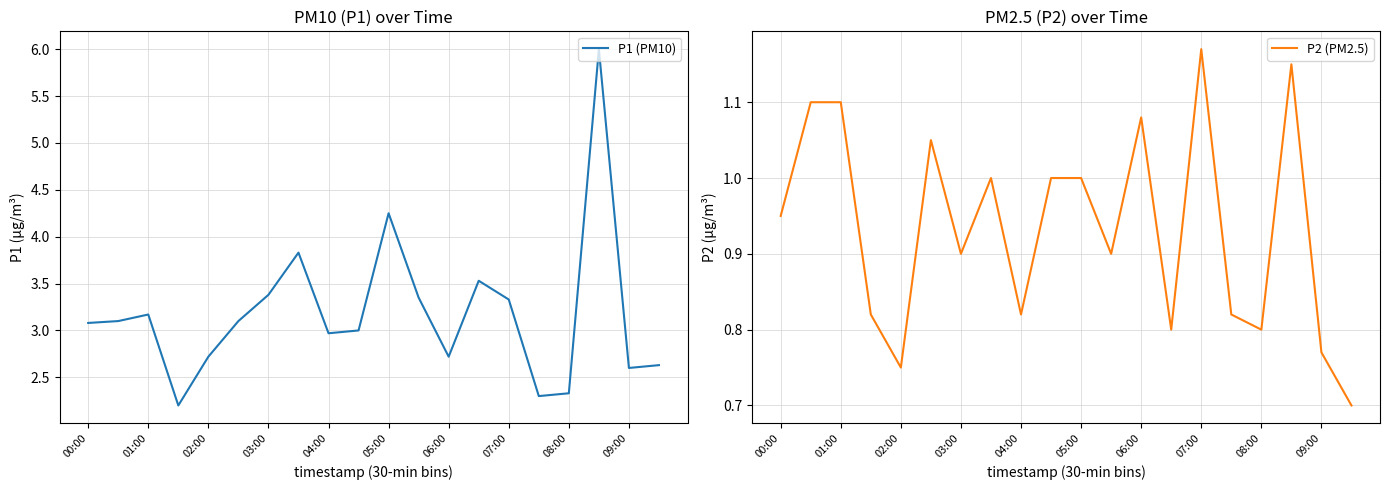

What are all the series names shown in the legend?

P1 (PM10), P2 (PM2.5)